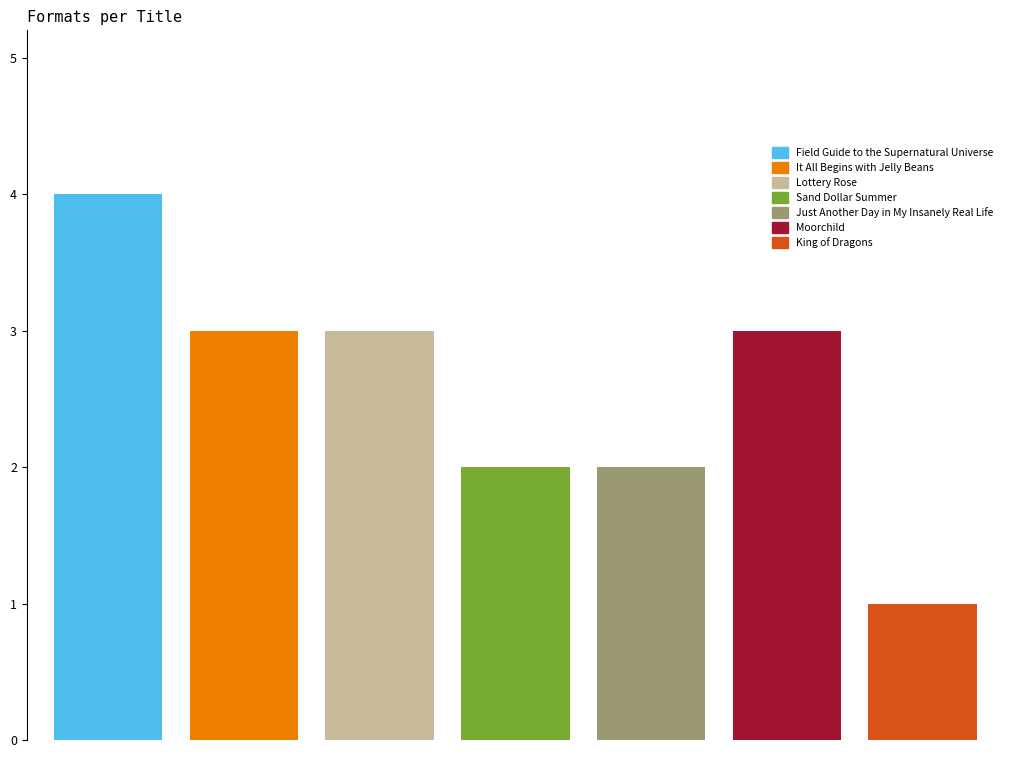

What is the highest value of the Moorchild series?

3